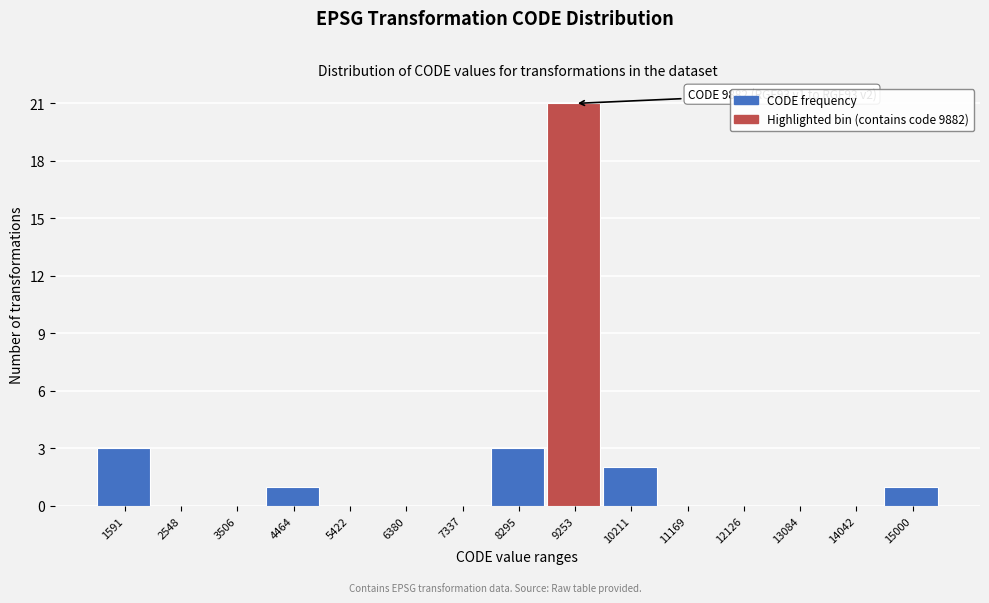

Reading left to right, what are all the values shown in this chart?

1591=3	2548=0	3506=0	4464=1	5422=0	6380=0	7337=0	8295=3	9253=21	10211=2	11169=0	12126=0	13084=0	14042=0	15000=1